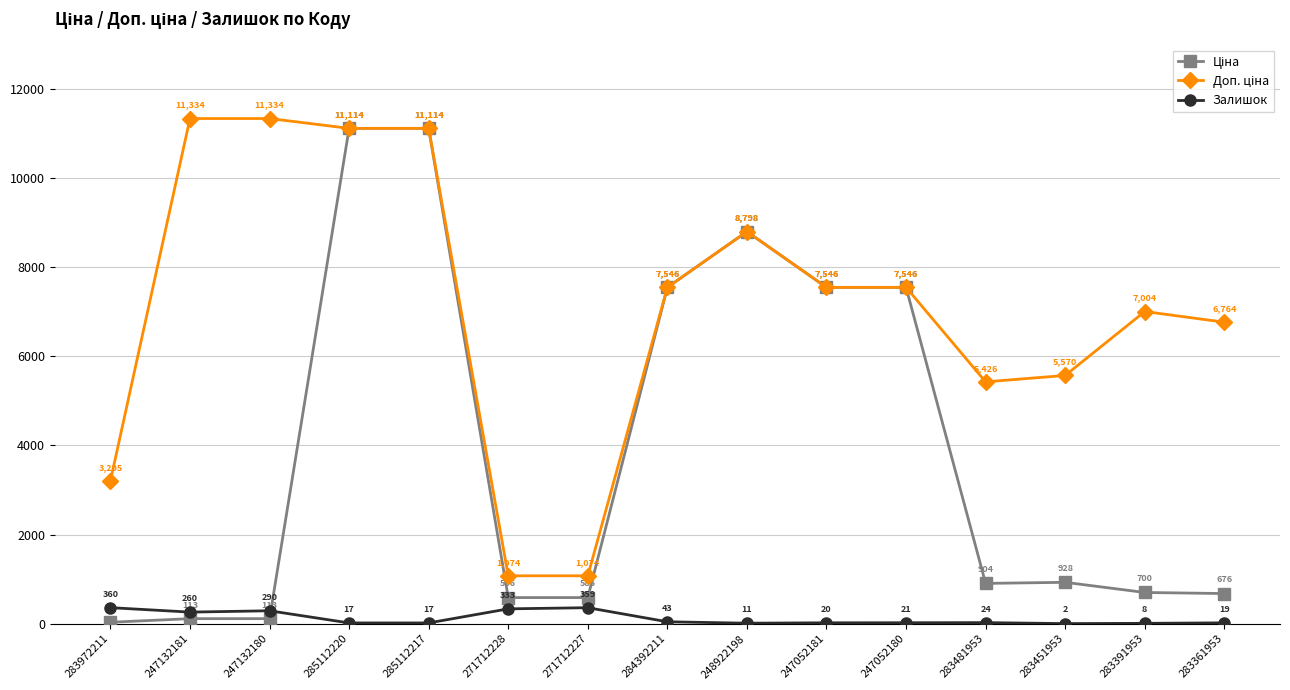

What is the greatest value displayed?

11334.0